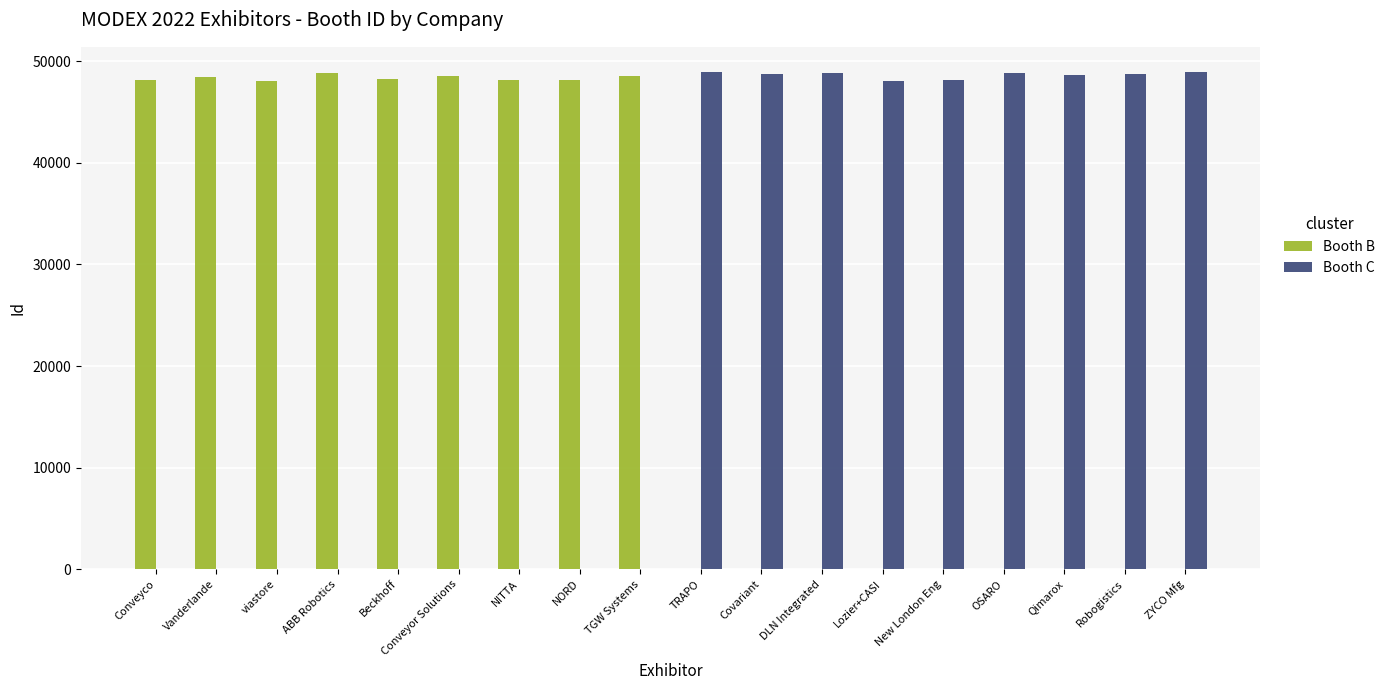

What is the sum of all Booth B values?

435145